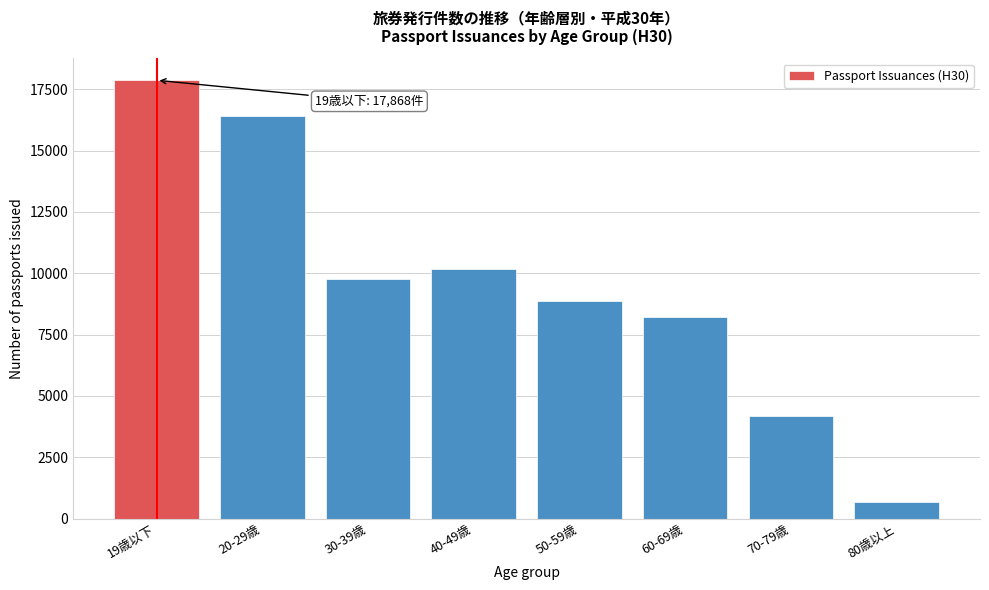

Reading left to right, what are all the values shown in this chart?

17868	16426	9763	10194	8860	8232	4171	683